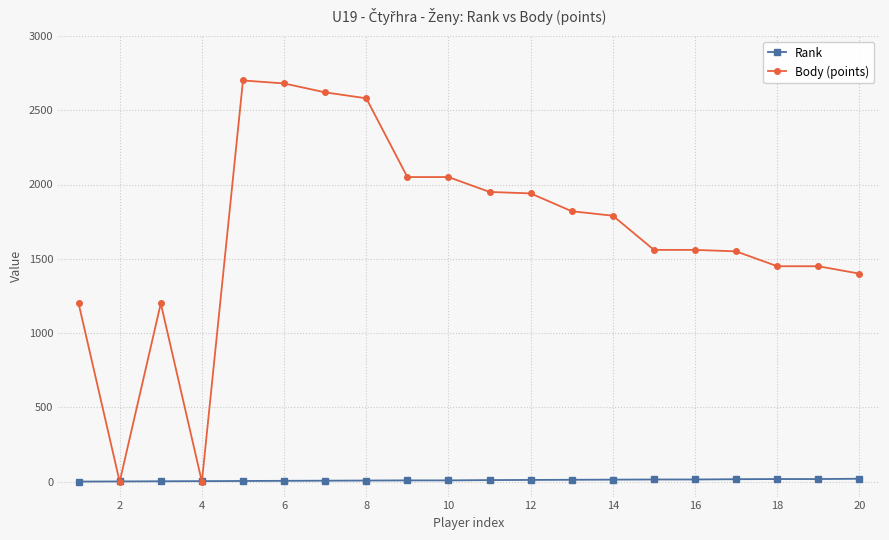

Which series has the largest range (max minus min)?

Body (points)